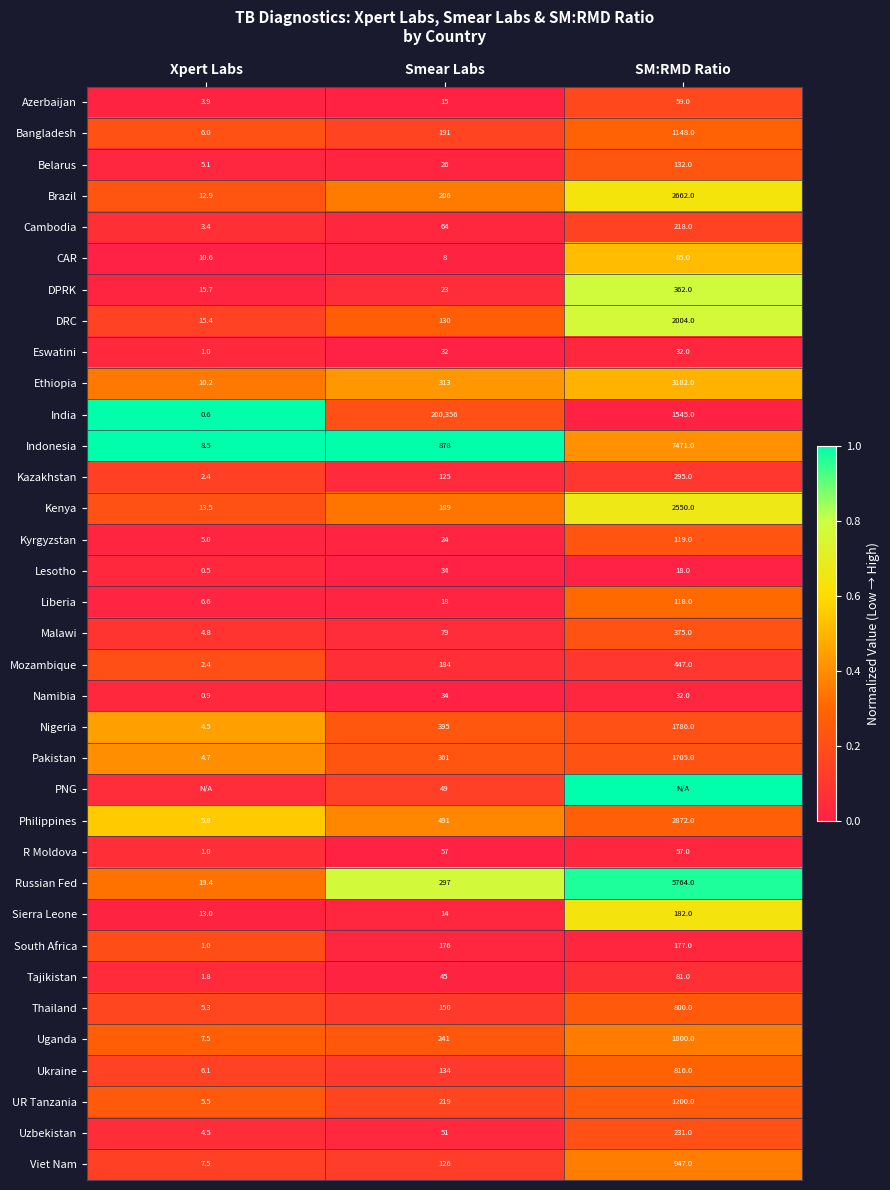

The value of DPRK at Smear Labs is 0.1. True or false?

False